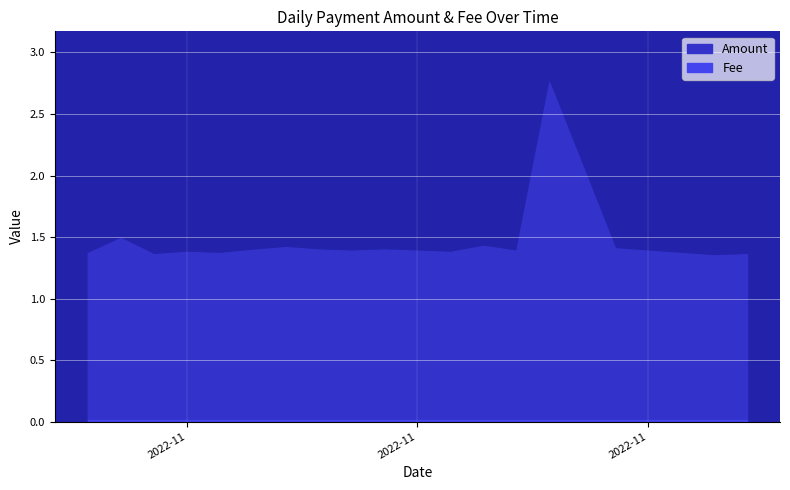

Which category has the highest value across all series?

2022-11-26